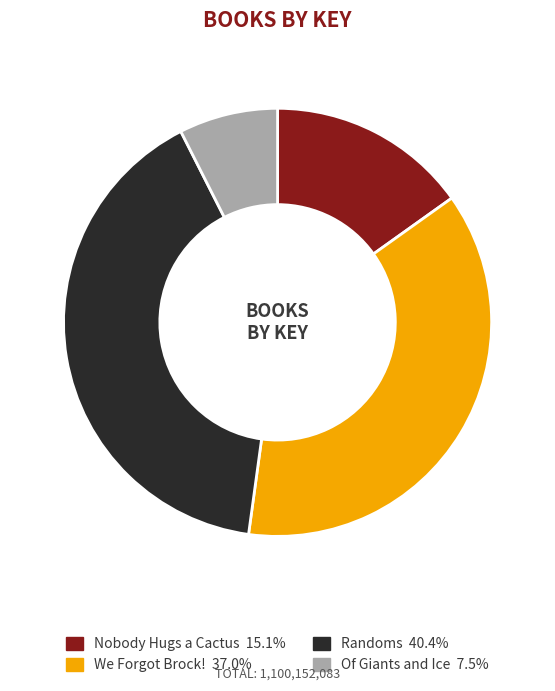

Which category has the smallest portion of the pie?

Of Giants and Ice